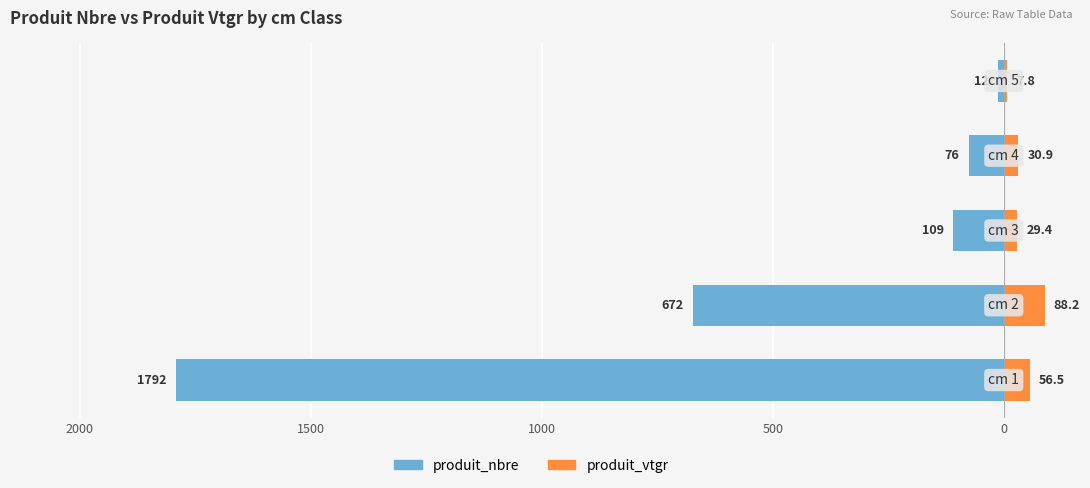

What is the value of the produit_nbre bar at the 4th from the left?

-76.0